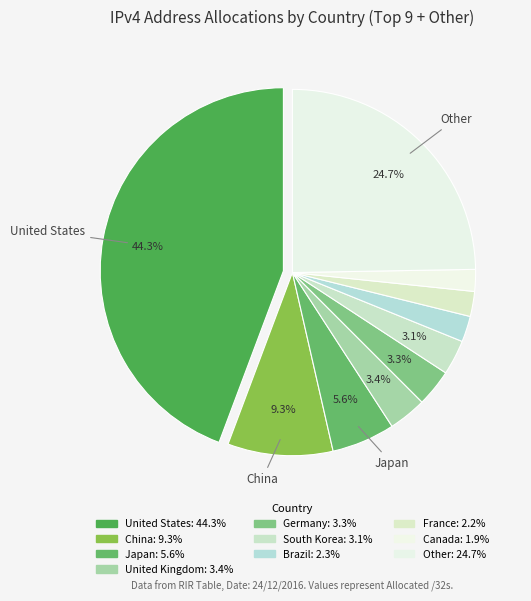

Is the sum of United Kingdom and Japan greater than half?

No